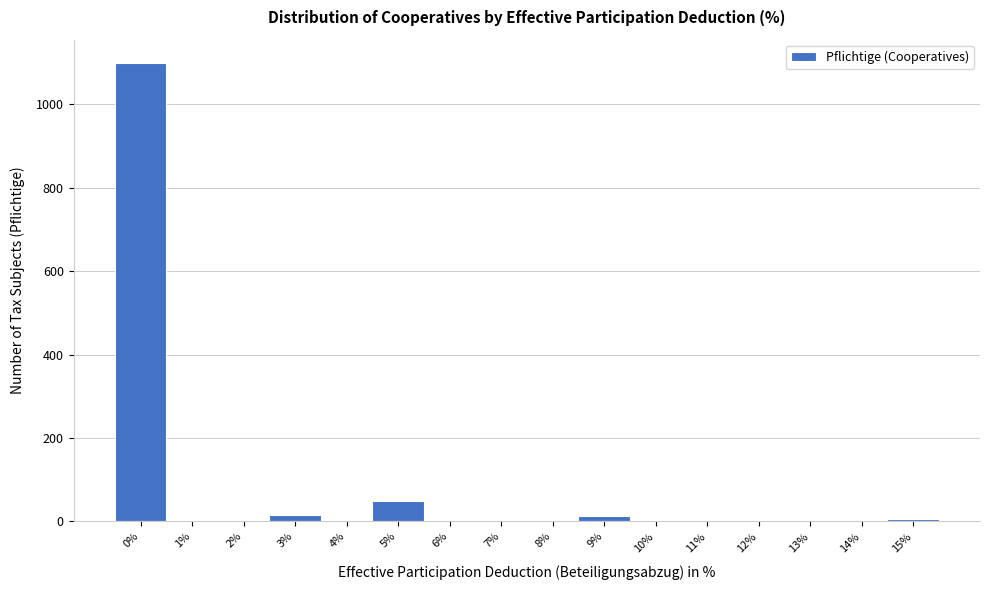

The value at 8% is -698. True or false?

False